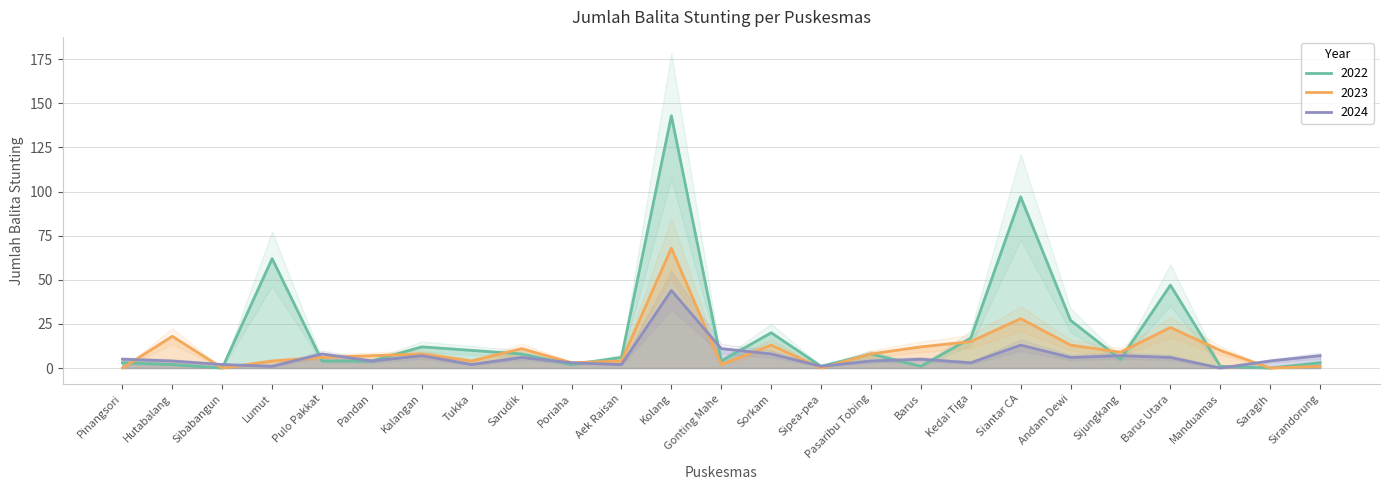

What position from the right is Sirandorung?

1